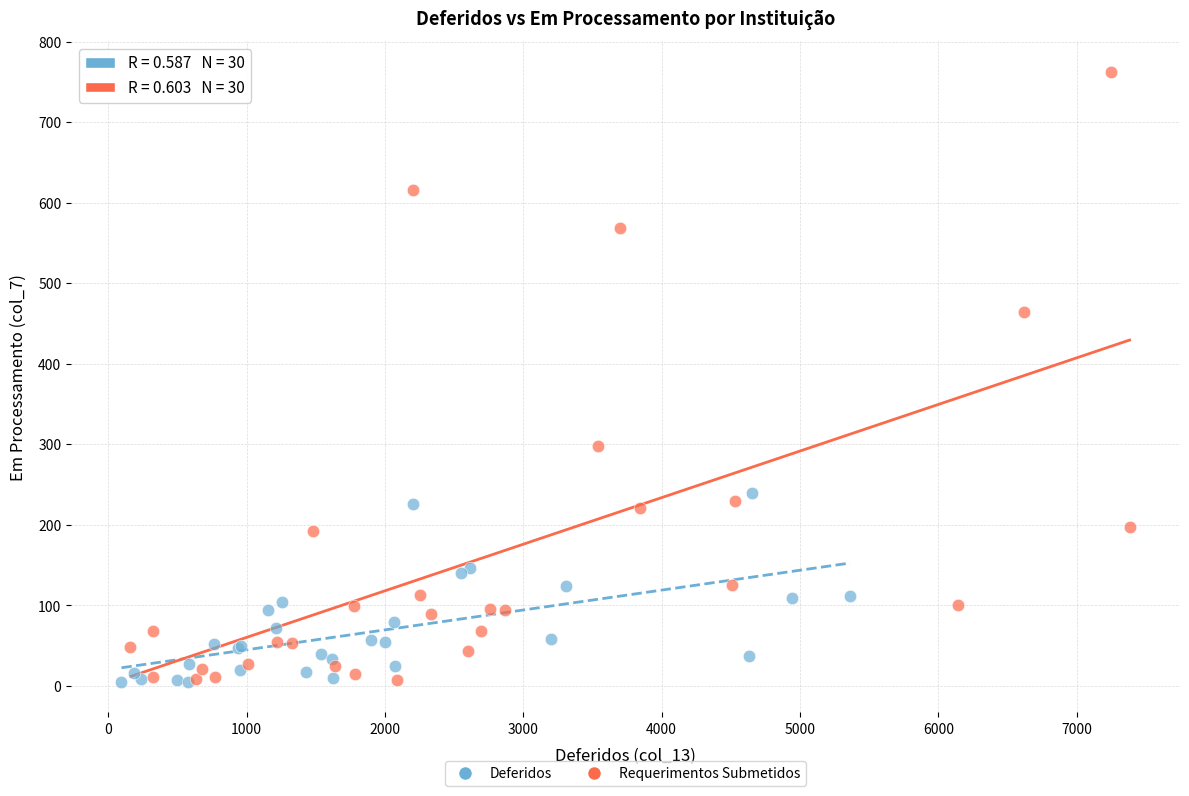

What are all the series names shown in the legend?

Deferidos, Requerimentos Submetidos